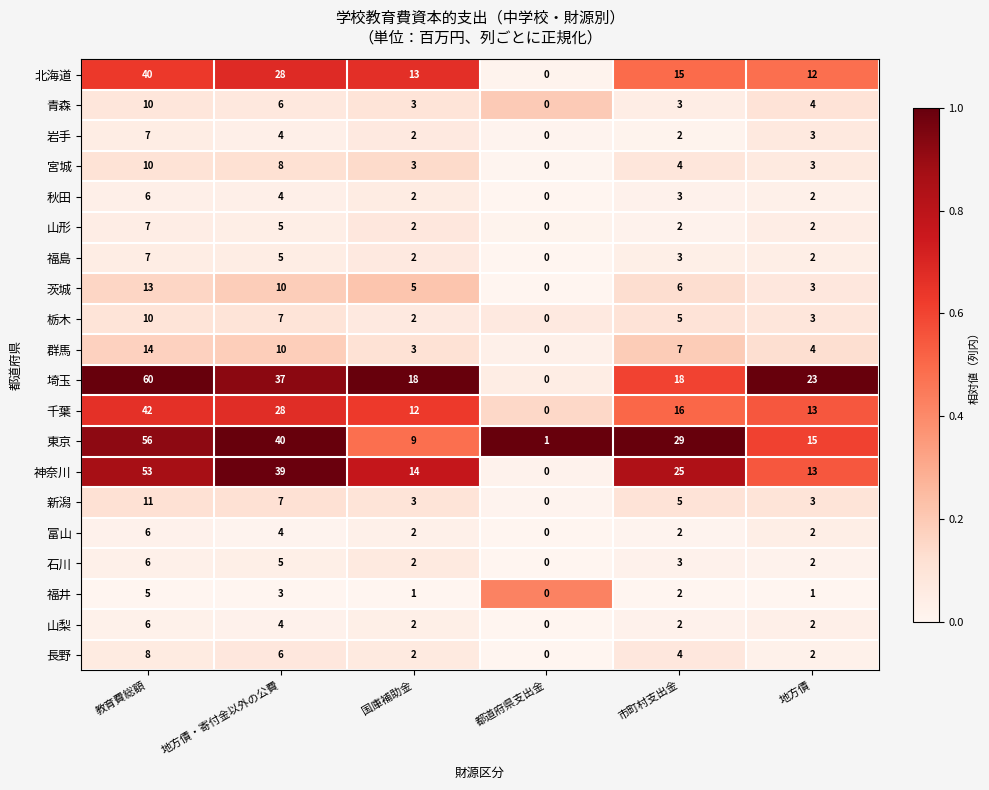

What is the maximum value shown in the chart?

60